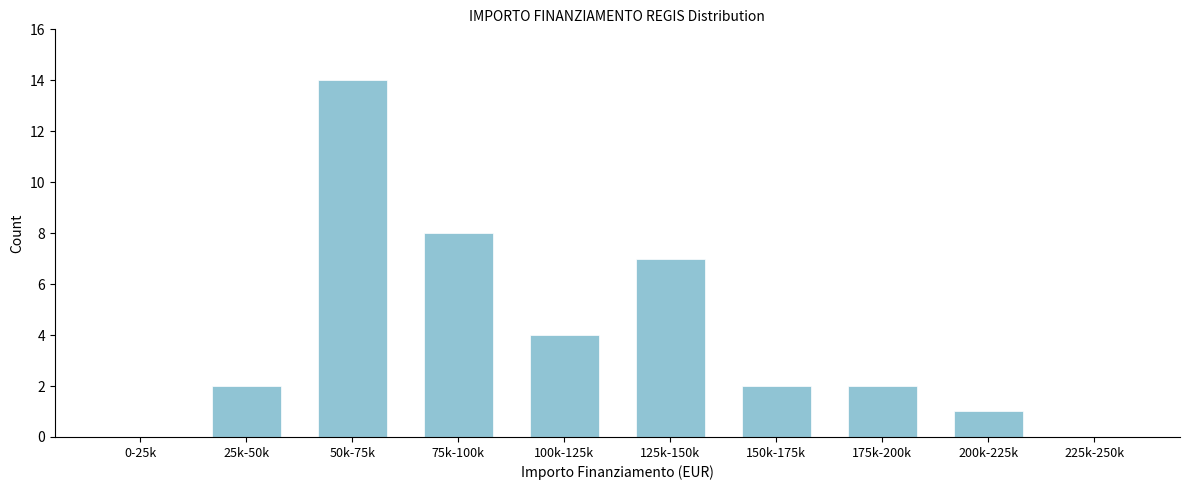

Reading left to right, what are all the values shown in this chart?

0-25k=0	25k-50k=2	50k-75k=14	75k-100k=8	100k-125k=4	125k-150k=7	150k-175k=2	175k-200k=2	200k-225k=1	225k-250k=0